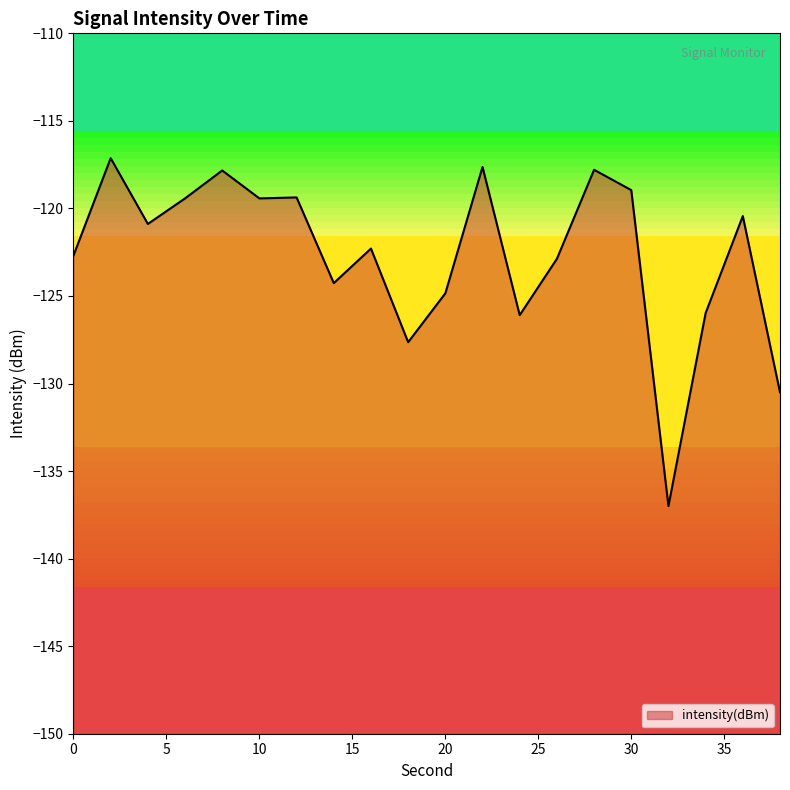

Does the chart have visible grid lines?

No